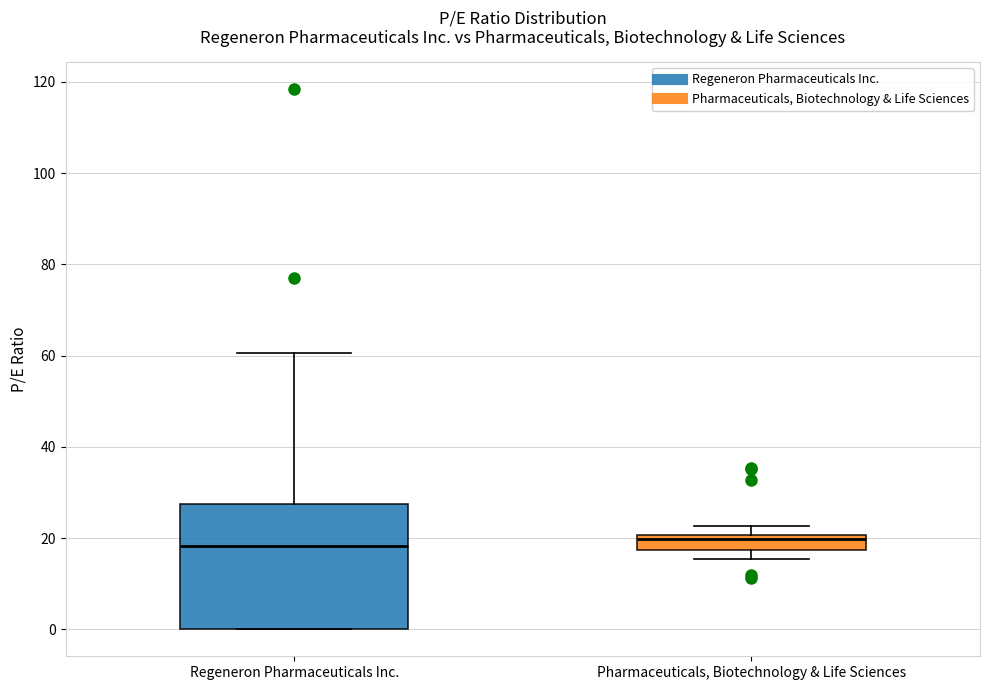

Where is the lower edge of the box for Pharmaceuticals, Biotechnology & Life Sciences on the y-axis? The values are not printed on the chart, so give them approximately, as read against the axis.

18